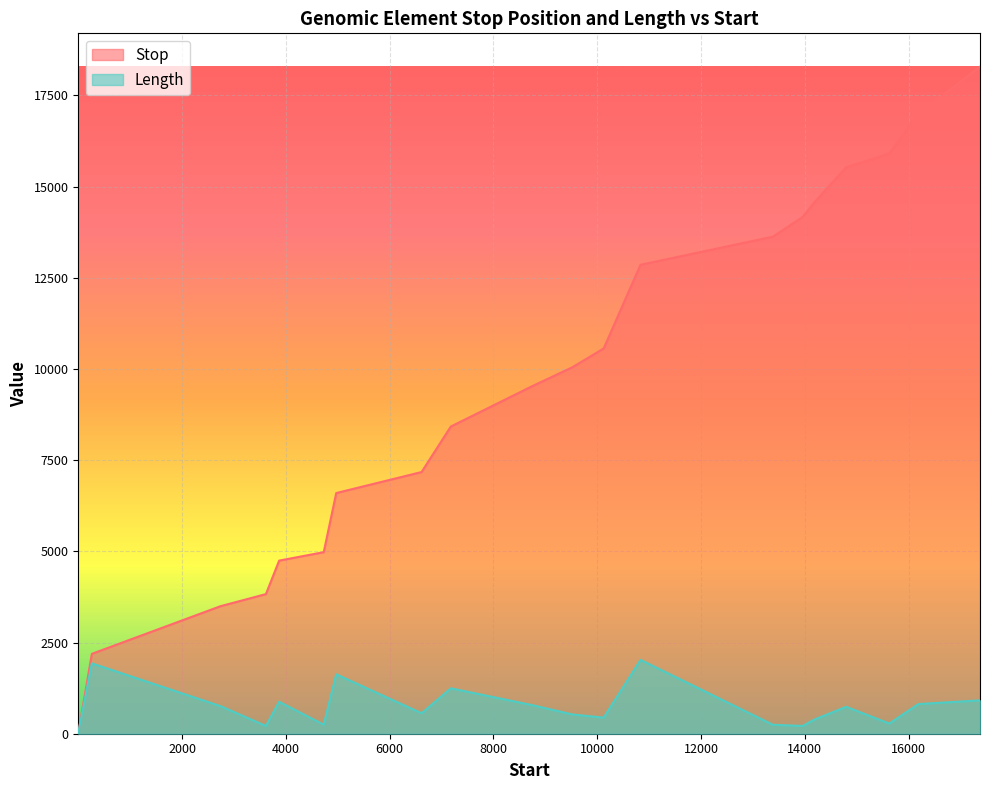

True or false: Stop has a value of 20 at 1.

True